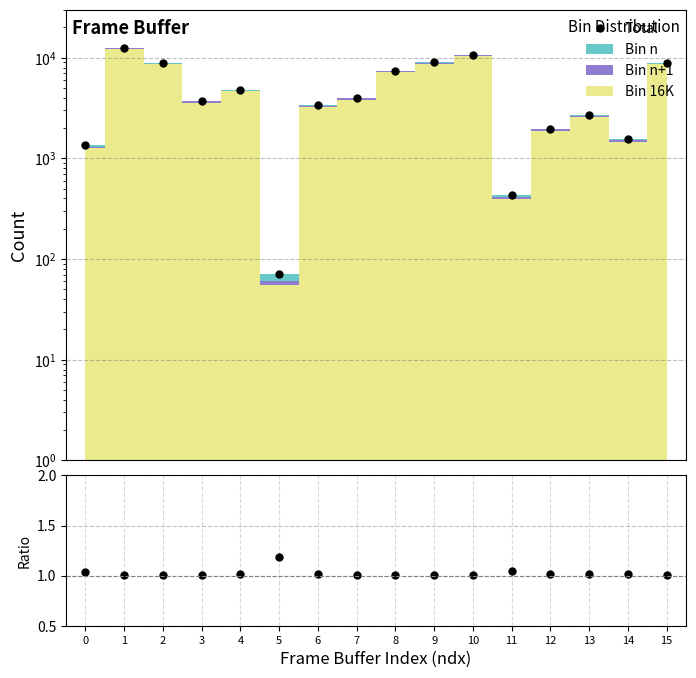

Reading left to right, what are all the values shown in this chart?

Total: 0=1351.0	1=12501.0	2=8815.0	3=3739.0	4=4787.0	5=71.0	6=3362.0	7=3977.0	8=7379.0	9=8975.0	10=10619.0	11=436.0	12=1970.0	13=2708.0	14=1550.0	15=8826.0
Total / (16K+n+1): 0=1.0	1=1.0	2=1.0	3=1.0	4=1.0	5=1.2	6=1.0	7=1.0	8=1.0	9=1.0	10=1.0	11=1.0	12=1.0	13=1.0	14=1.0	15=1.0